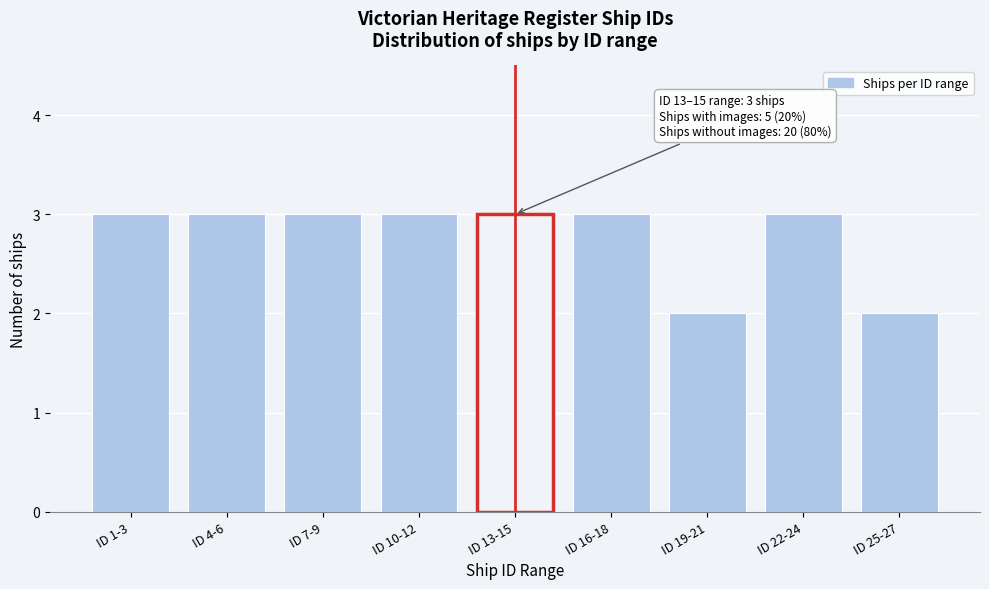

Reading left to right, what are all the values shown in this chart?

ID 1-3=3	ID 4-6=3	ID 7-9=3	ID 10-12=3	ID 13-15=3	ID 16-18=3	ID 19-21=2	ID 22-24=3	ID 25-27=2